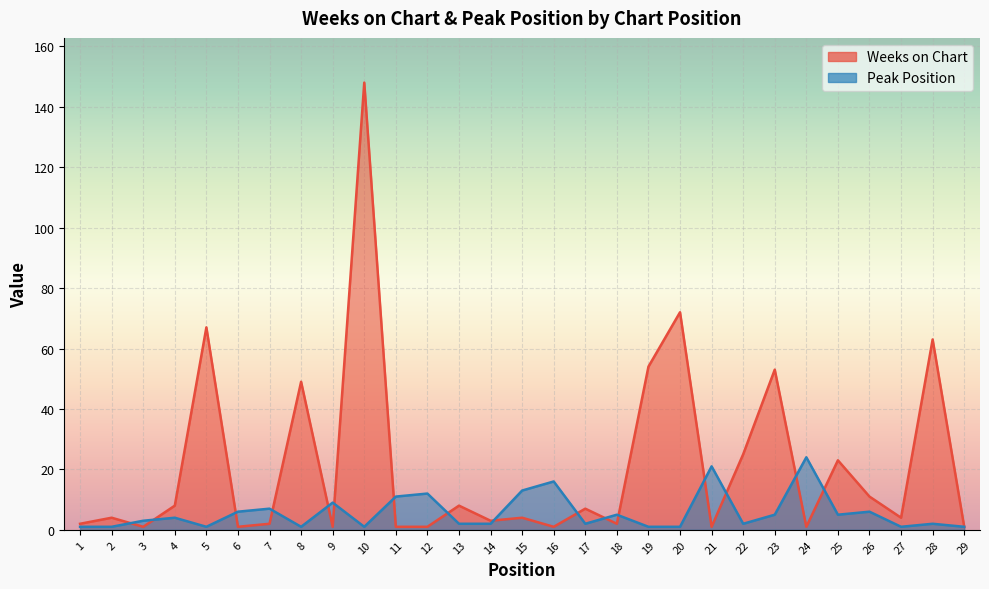

How many values in the Weeks on Chart series exceed 4?

13